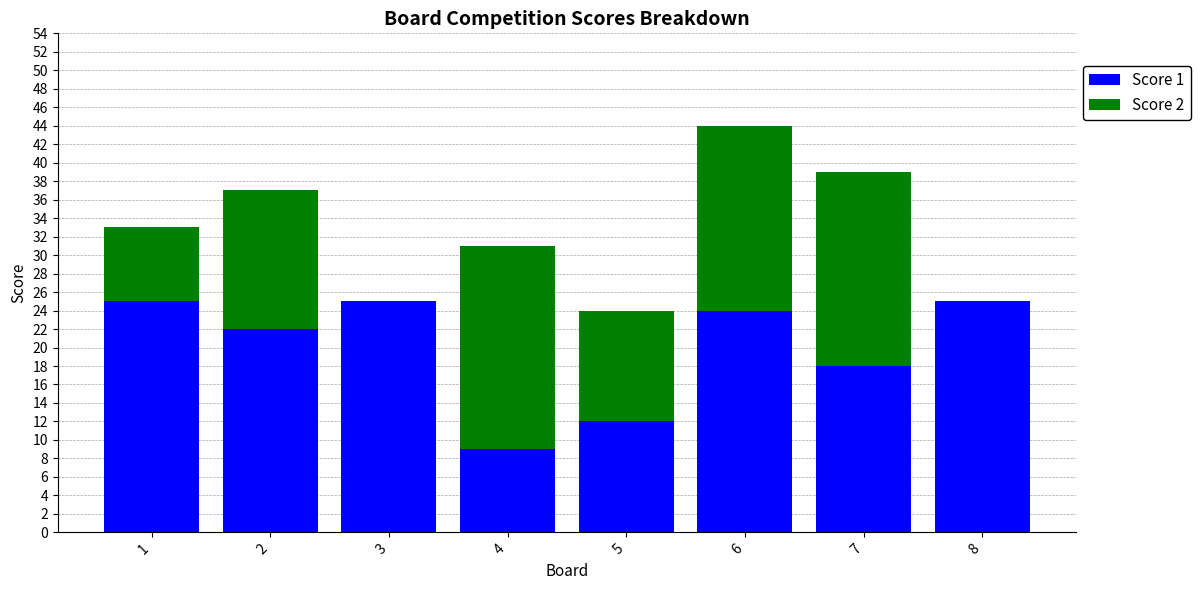

Are the bars horizontal?

No